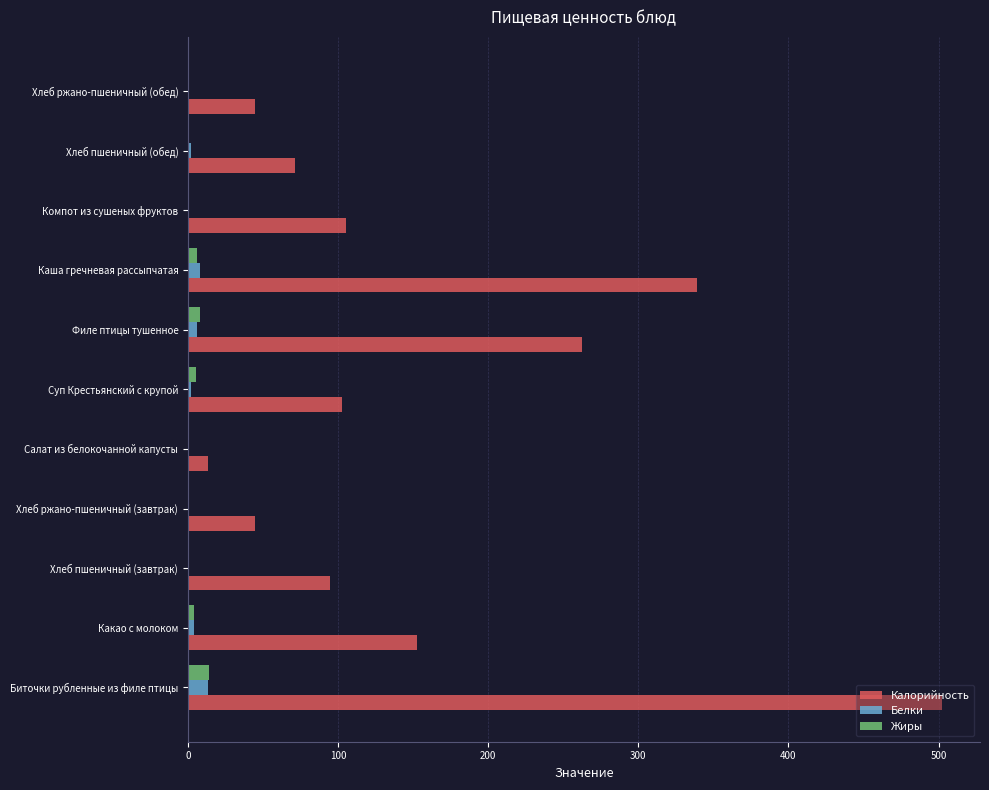

Between Хлеб ржано-пшеничный (завтрак) and Филе птицы тушенное, which series saw the biggest shift?

Калорийность